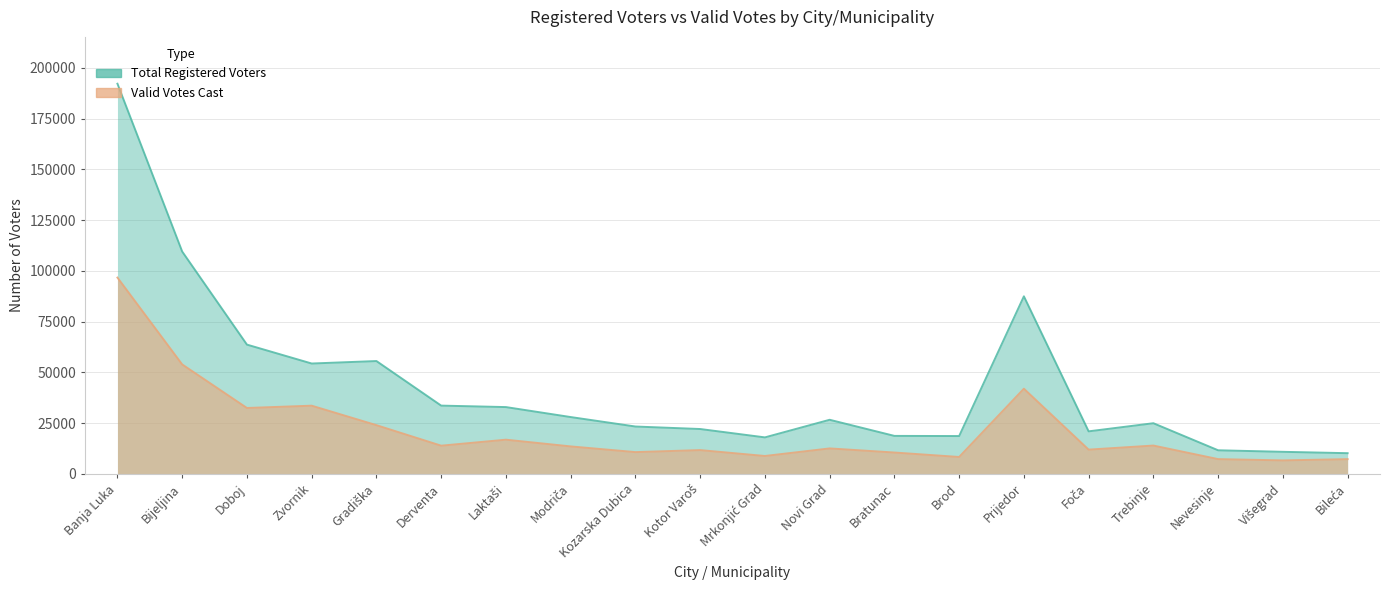

True or false: Total Registered Voters has more than 0 interior local peaks.

True